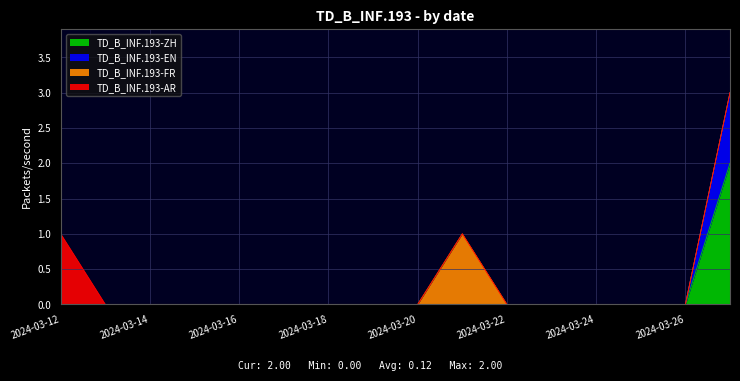

The TD_B_INF.193-ZH series shows 0 at 2024-03-21. True or false?

True